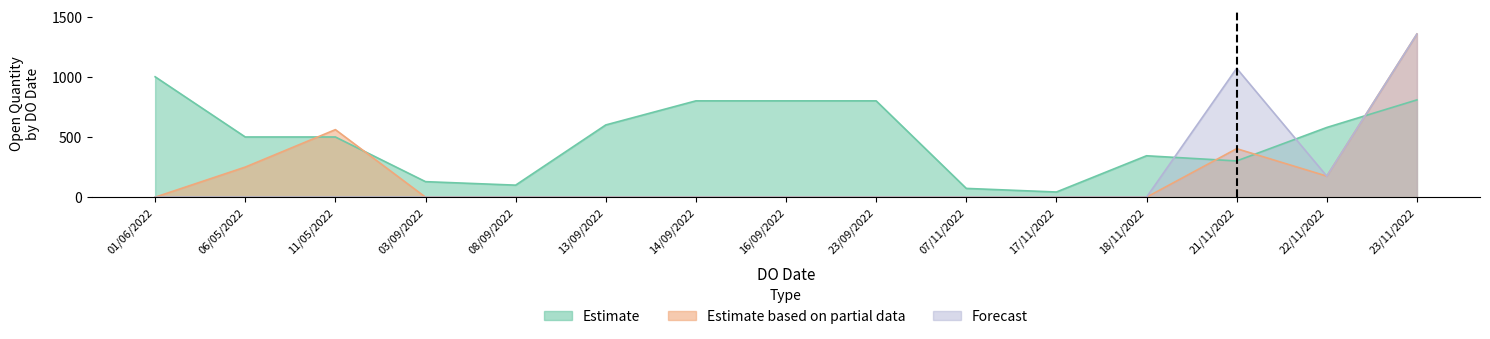

Reading left to right, extract all data points from this chart.

Estimate: 01/06/2022=1000	06/05/2022=500	11/05/2022=500	03/09/2022=129	08/09/2022=100	13/09/2022=600	14/09/2022=800	16/09/2022=800	23/09/2022=800	07/11/2022=73	17/11/2022=43	18/11/2022=344	21/11/2022=301	22/11/2022=579	23/11/2022=808
Estimate based on partial data: 01/06/2022=0	06/05/2022=250	11/05/2022=561	03/09/2022=0	08/09/2022=0	13/09/2022=0	14/09/2022=0	16/09/2022=0	23/09/2022=0	07/11/2022=0	17/11/2022=0	18/11/2022=0	21/11/2022=403	22/11/2022=175	23/11/2022=1355
Forecast: 01/06/2022=0	06/05/2022=0	11/05/2022=0	03/09/2022=0	08/09/2022=0	13/09/2022=0	14/09/2022=0	16/09/2022=0	23/09/2022=0	07/11/2022=0	17/11/2022=0	18/11/2022=0	21/11/2022=1070	22/11/2022=175	23/11/2022=1355